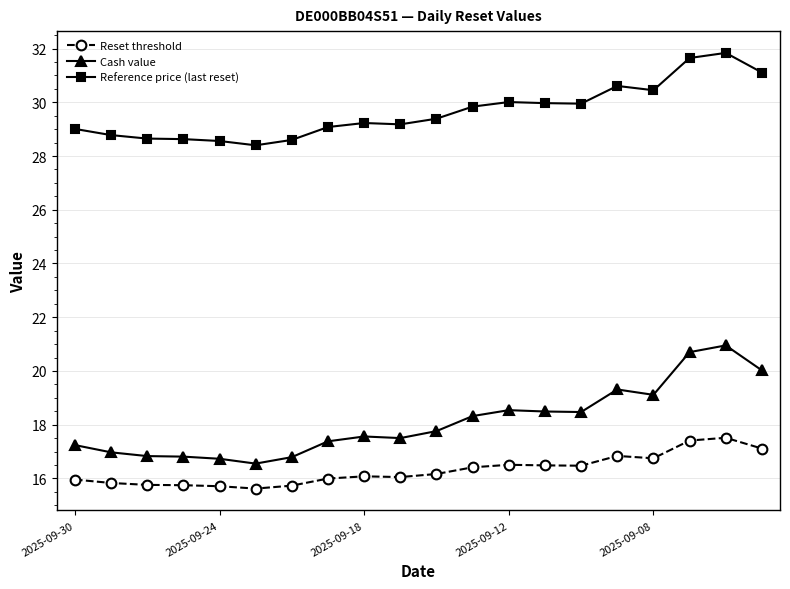

True or false: Reference price (last reset) has more than 1 interior local peaks.

True